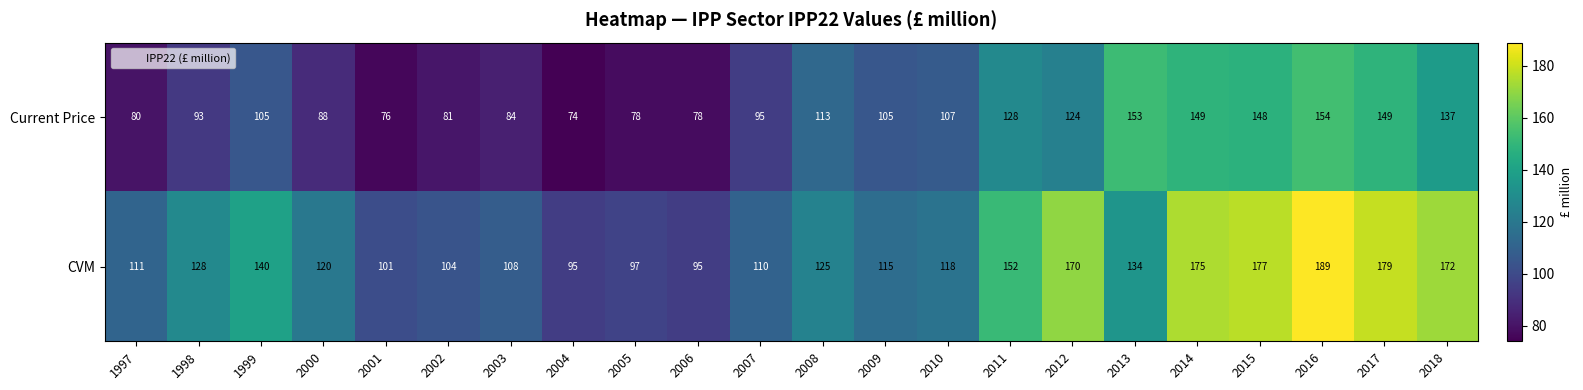

What is the difference between the CVM values at 2008 and 2009?

10